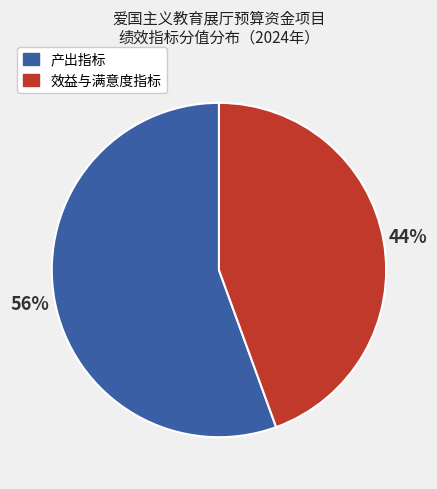

Count the number of slices in the pie.

2